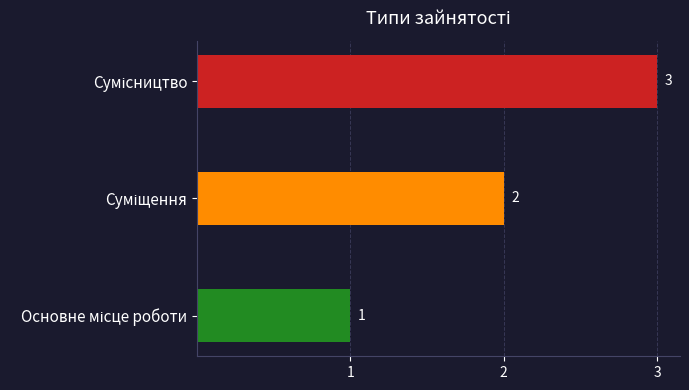

What is the sum of all values?

6